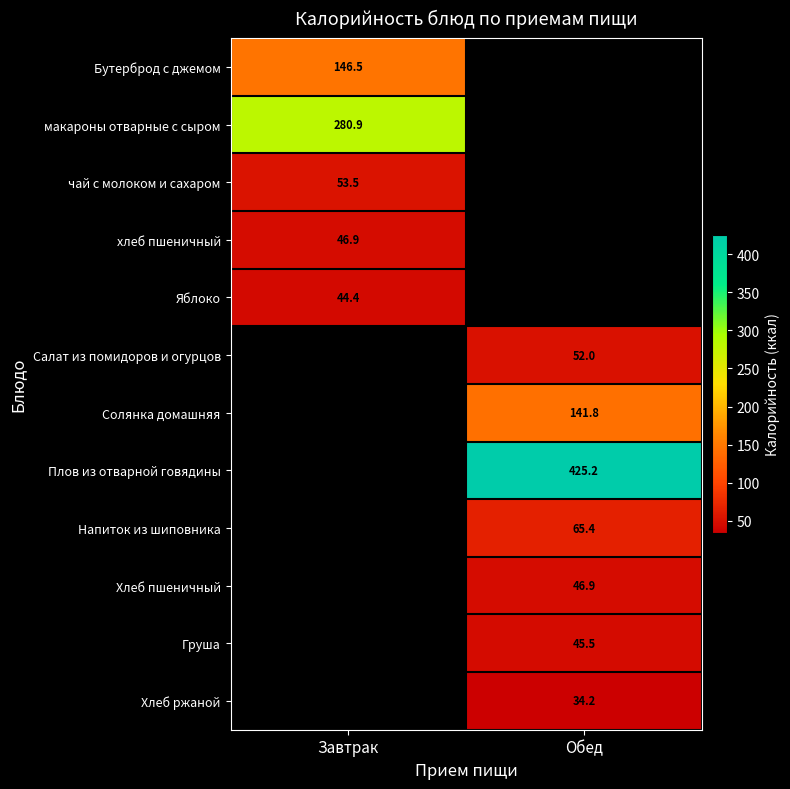

What is the spread (max minus min) of values at Завтрак?

236.5